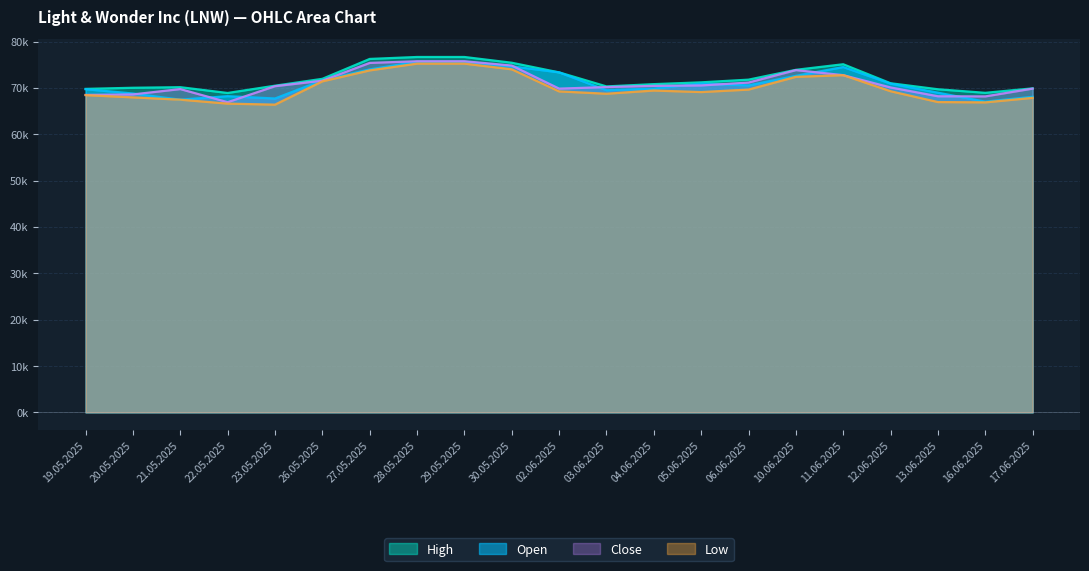

Reading right to left, list all the values displayed in this chart.

Open: 17.06.2025=68090	16.06.2025=67044	13.06.2025=68970	12.06.2025=70929	11.06.2025=74509	10.06.2025=72611	06.06.2025=70551	05.06.2025=70949	04.06.2025=69866	03.06.2025=69507	02.06.2025=73359	30.05.2025=74656	29.05.2025=75665	28.05.2025=75665	27.05.2025=73998	26.05.2025=71640	23.05.2025=67724	22.05.2025=68226	21.05.2025=67469	20.05.2025=68804	19.05.2025=69725
High: 17.06.2025=69912	16.06.2025=68947	13.06.2025=69715	12.06.2025=71014	11.06.2025=75113	10.06.2025=73912	06.06.2025=71790	05.06.2025=71210	04.06.2025=70822	03.06.2025=70330	02.06.2025=73359	30.05.2025=75439	29.05.2025=76681	28.05.2025=76681	27.05.2025=76259	26.05.2025=71967	23.05.2025=70485	22.05.2025=68913	21.05.2025=70164	20.05.2025=70039	19.05.2025=69797
Low: 17.06.2025=67861	16.06.2025=66888	13.06.2025=66956	12.06.2025=69288	11.06.2025=72759	10.06.2025=72396	06.06.2025=69647	05.06.2025=69113	04.06.2025=69442	03.06.2025=68752	02.06.2025=69254	30.05.2025=74020	29.05.2025=75247	28.05.2025=75247	27.05.2025=73788	26.05.2025=71426	23.05.2025=66397	22.05.2025=66618	21.05.2025=67469	20.05.2025=67966	19.05.2025=68450
Close: 17.06.2025=69856	16.06.2025=68174	13.06.2025=68203	12.06.2025=70105	11.06.2025=72759	10.06.2025=73850	06.06.2025=71158	05.06.2025=70543	04.06.2025=70444	03.06.2025=70190	02.06.2025=69854	30.05.2025=74834	29.05.2025=75761	28.05.2025=75761	27.05.2025=75401	26.05.2025=71558	23.05.2025=70378	22.05.2025=66925	21.05.2025=69755	20.05.2025=68603	19.05.2025=68493